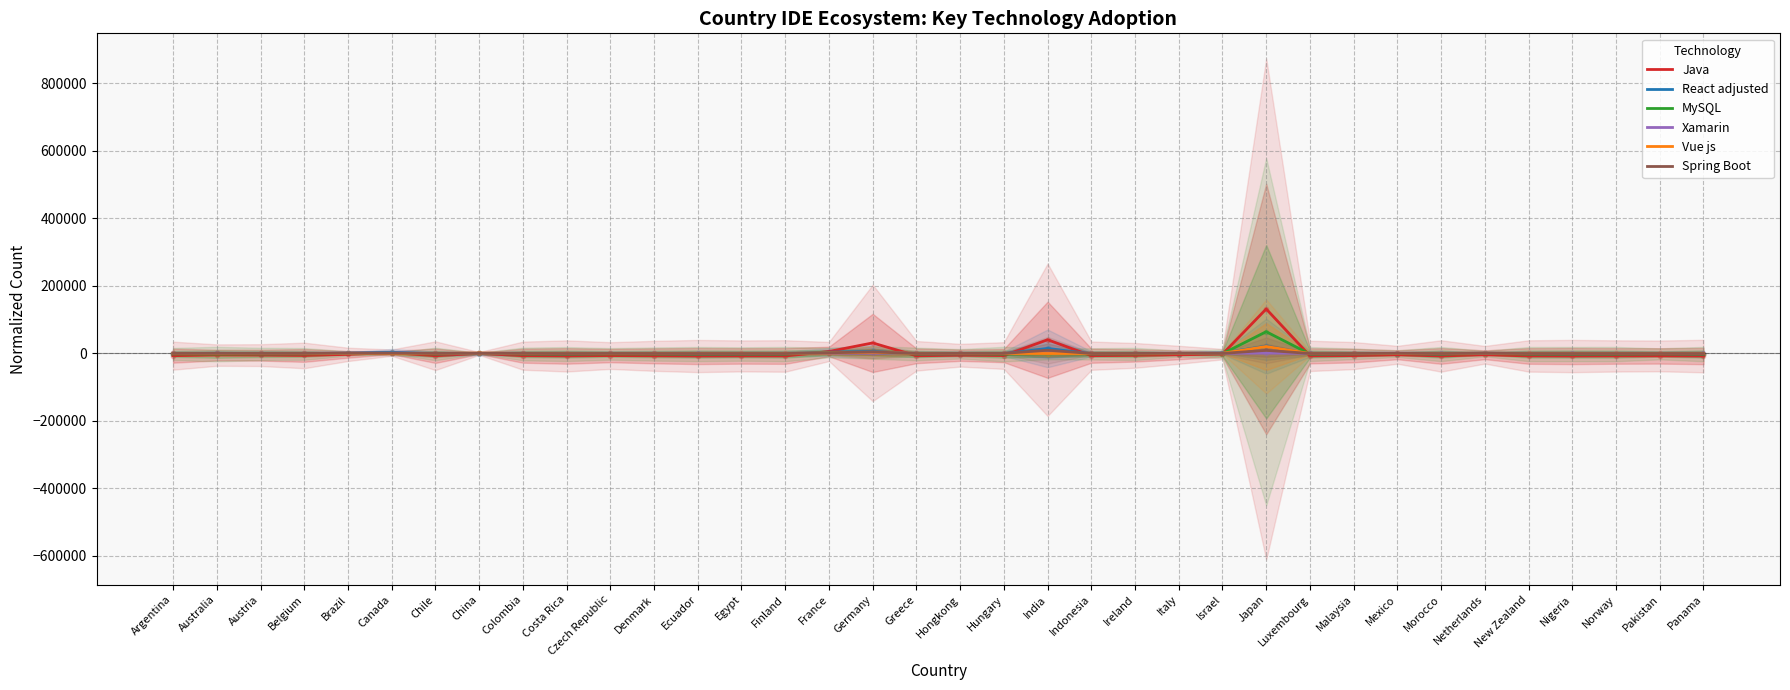

Is the value of React adjusted at Hungary greater than the value of Spring Boot at Luxembourg?

No